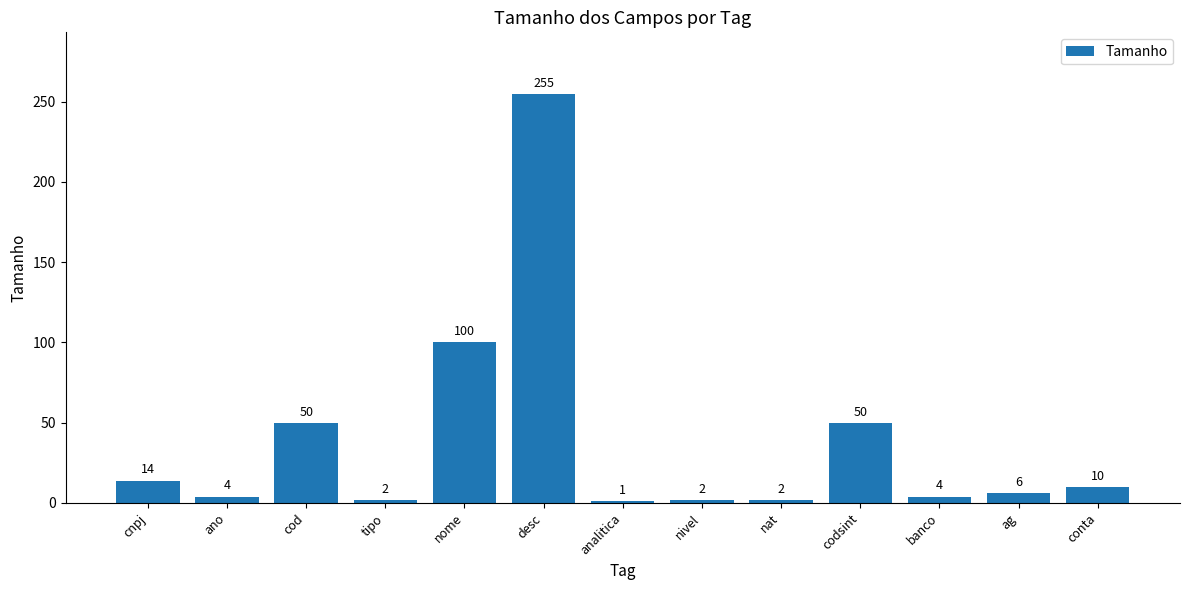

Reading left to right, extract all data points from this chart.

cnpj=14	ano=4	cod=50	tipo=2	nome=100	desc=255	analitica=1	nivel=2	nat=2	codsint=50	banco=4	ag=6	conta=10